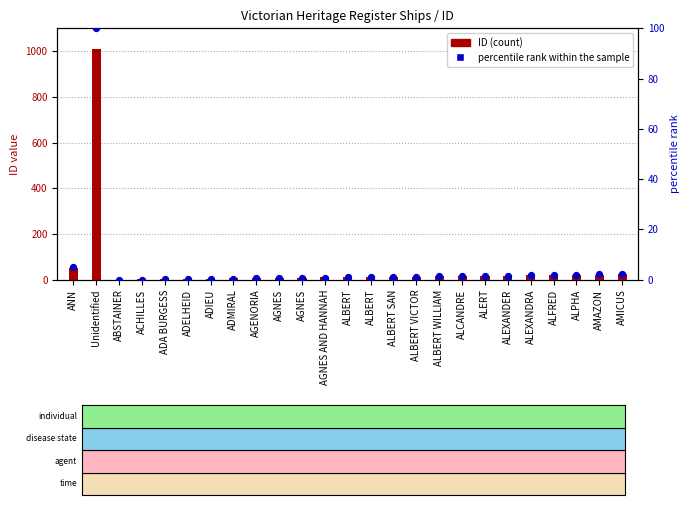

Is the value of percentile rank within the sample at ADIEU greater than the value of ID (count) at ADA BURGESS?

No